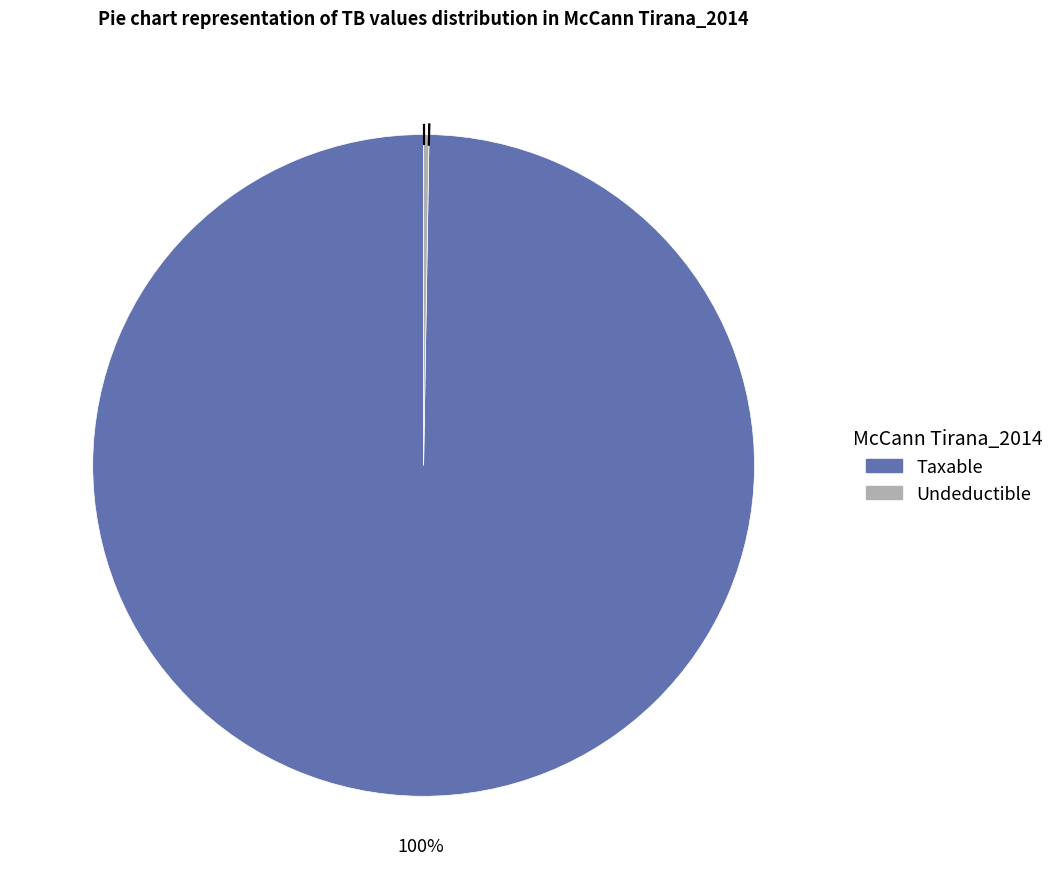

Which category has the biggest portion of the pie?

Taxable